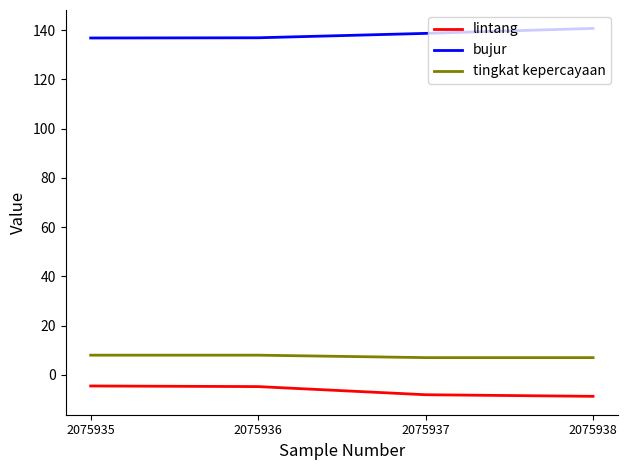

True or false: bujur has a value of 136.9 at 2075936.

True